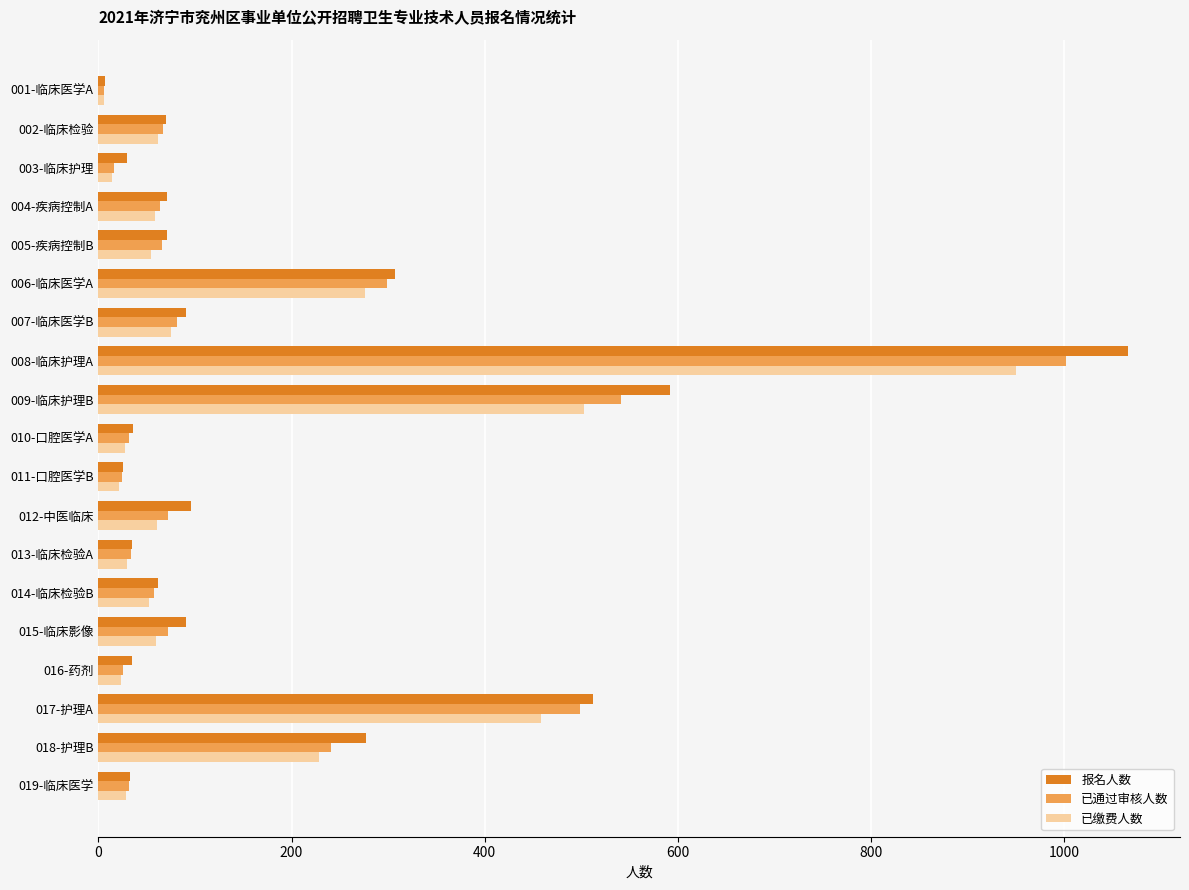

At which category is the sum across all series the highest?

008-临床护理A